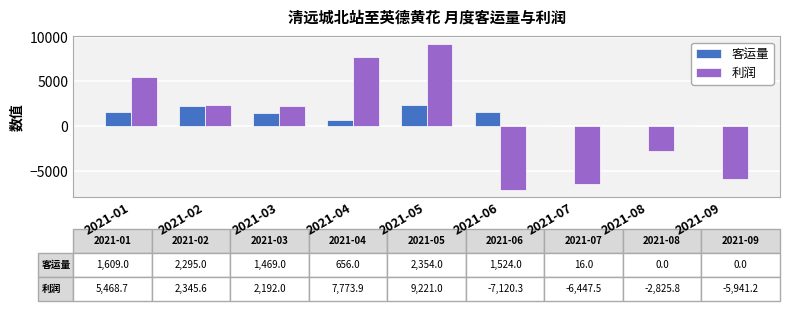

How many values in the 利润 series exceed 2191?

5